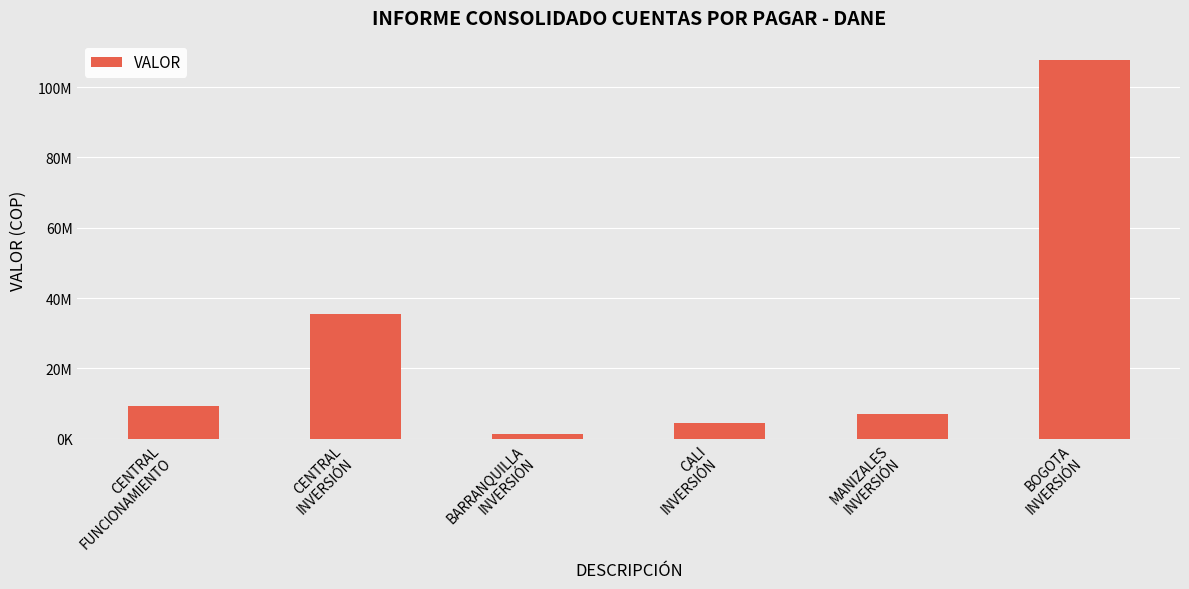

True or false: the data shows 4412379.0 at CALI
INVERSIÓN.

True